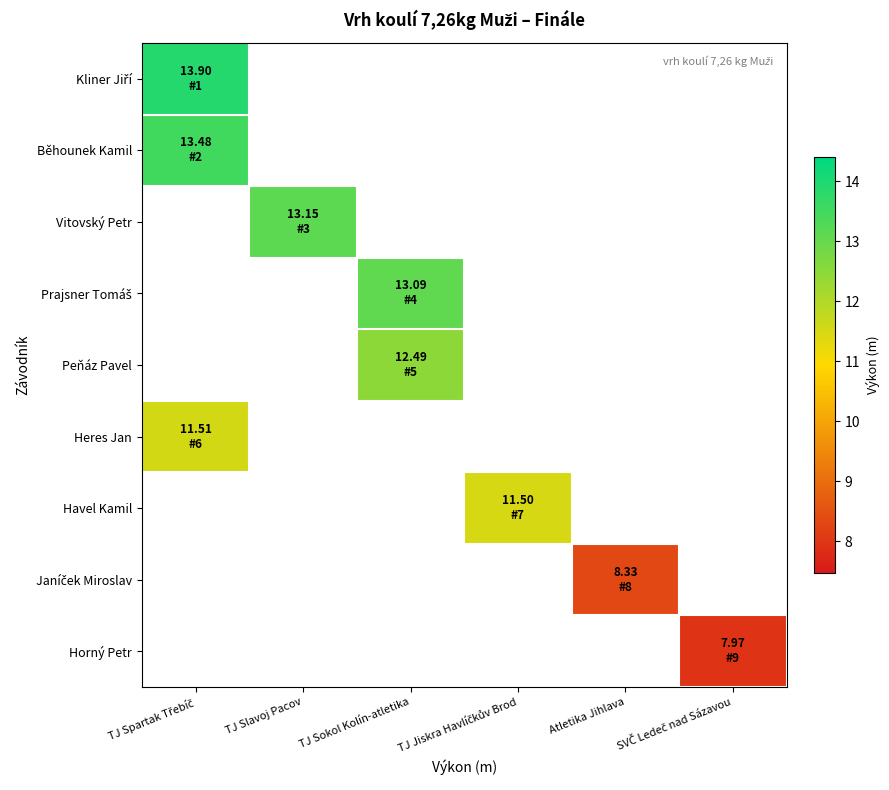

Which category has the lowest value across all series?

SVČ Ledeč nad Sázavou